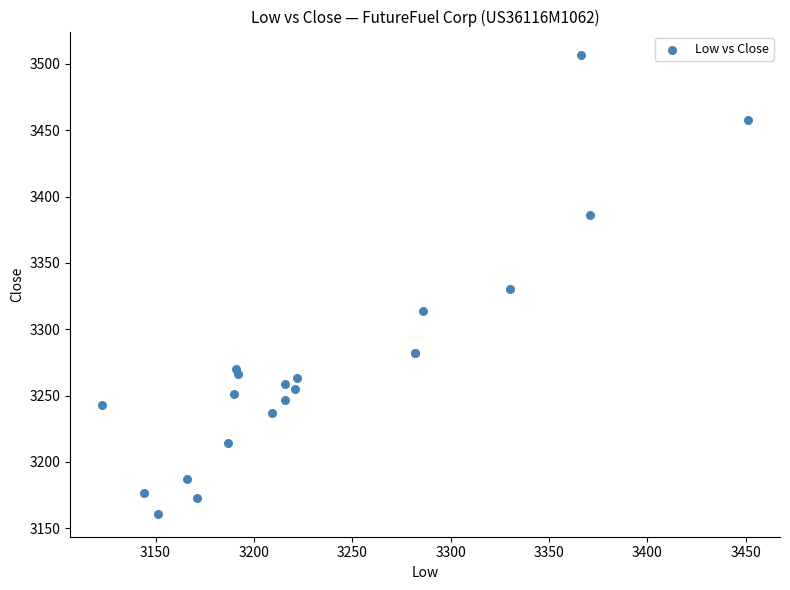

What Y value in the scatter plot is closest to 3334?

3330